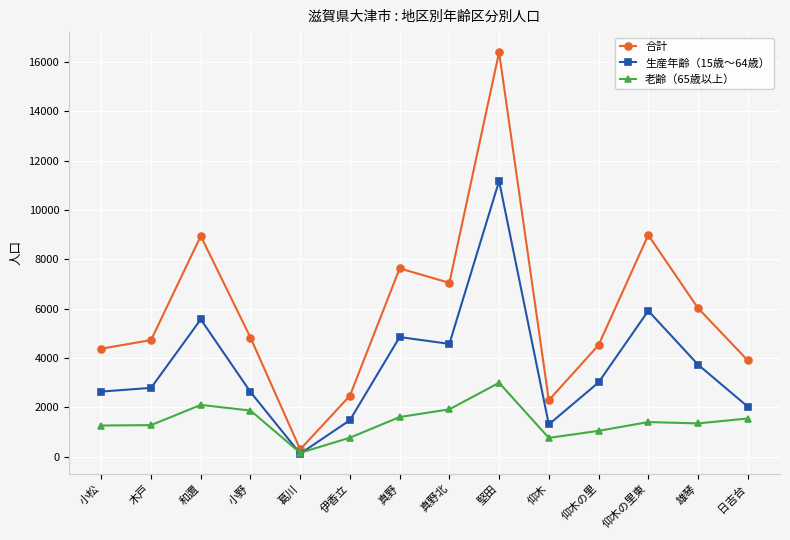

The 合計 series shows 1540 at 小野. True or false?

False